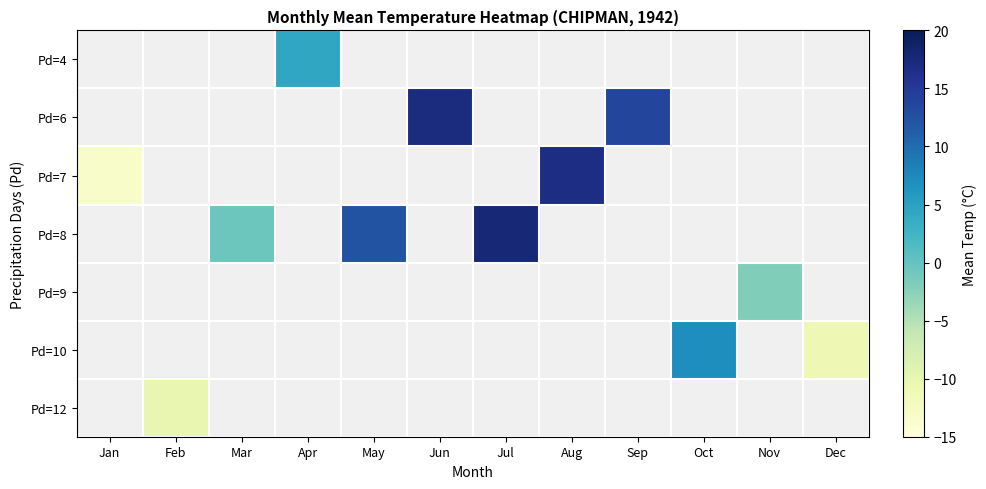

At Oct, list the series in order from largest to smallest.

Pd=4, Pd=6, Pd=7, Pd=8, Pd=9, Pd=10, Pd=12